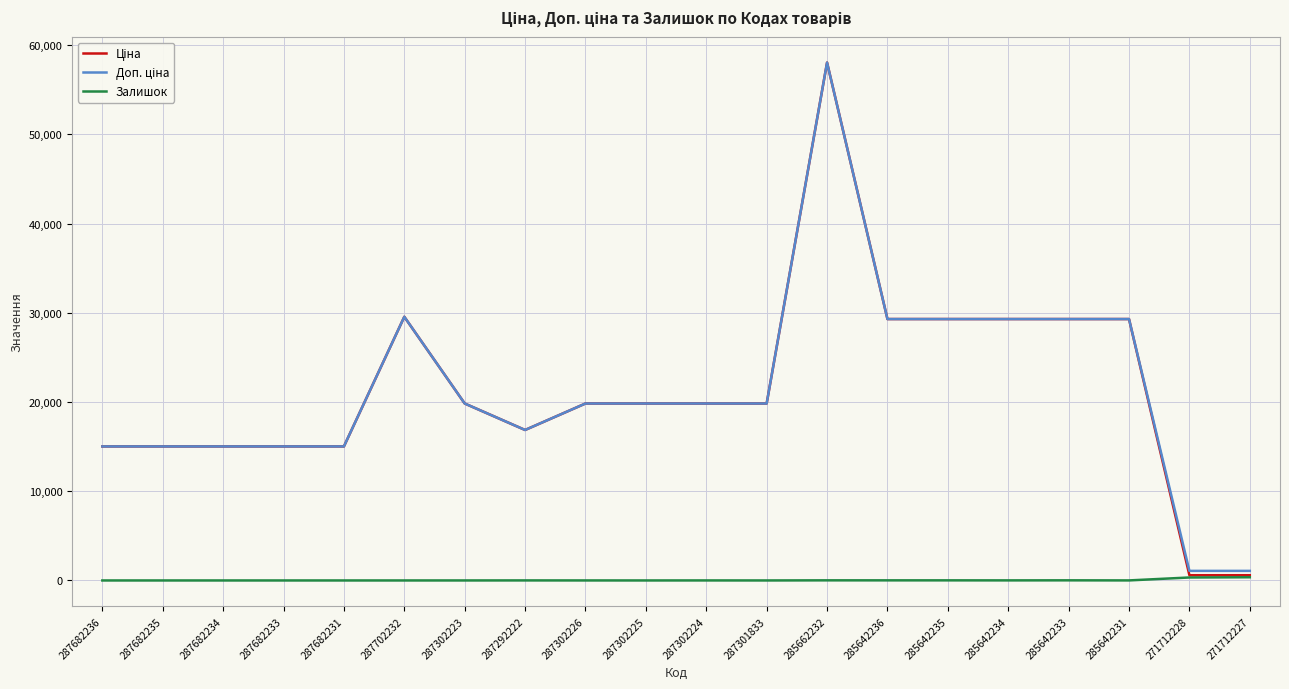

The value of Залишок at 287682235 is 0.0. True or false?

True